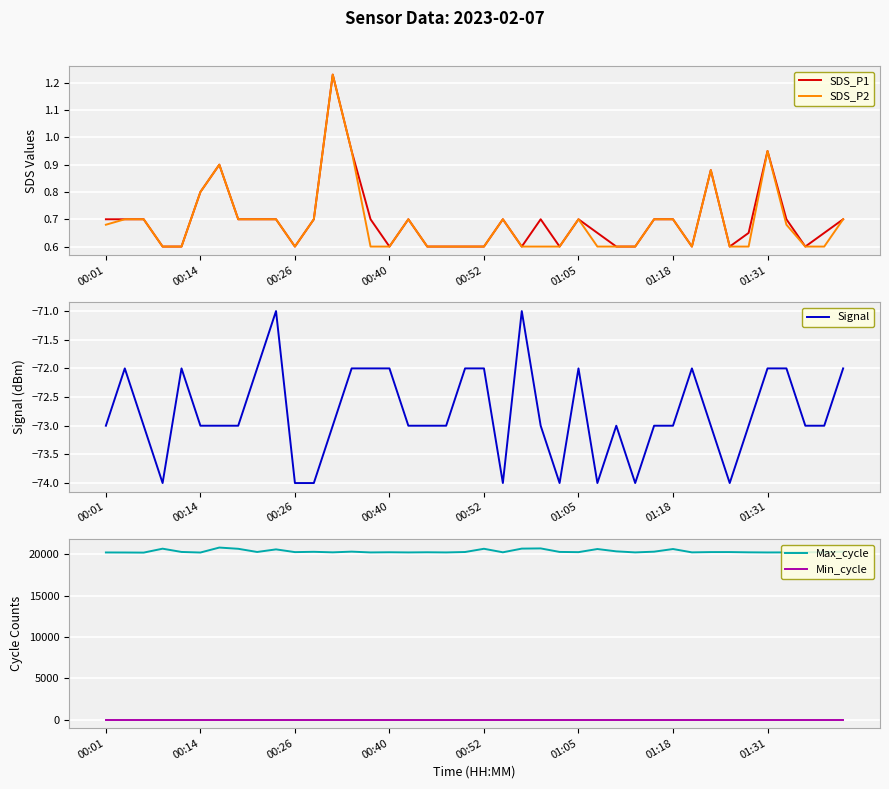

What is the average value of the Signal series?

-72.8